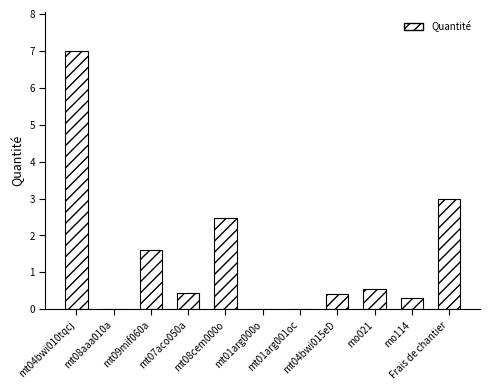

At which category does the chart reach its peak across all series?

mt04bwi010tqcj